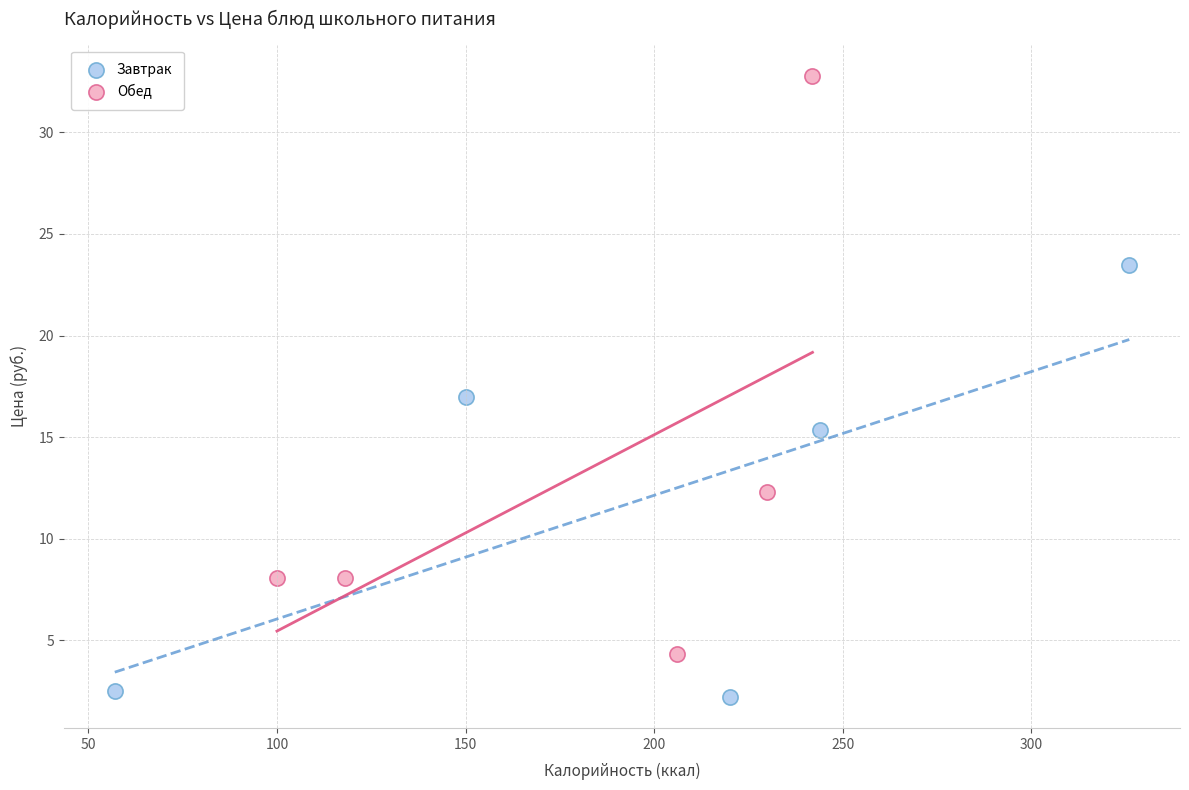

Which series contains the lowest Y value?

Завтрак